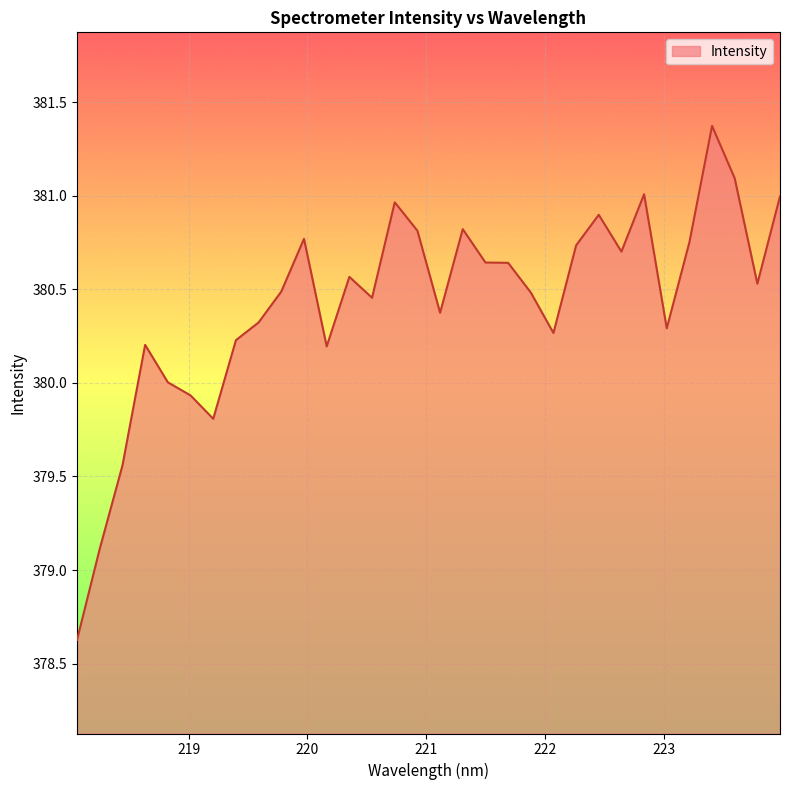

What is the greatest value displayed?

381.4